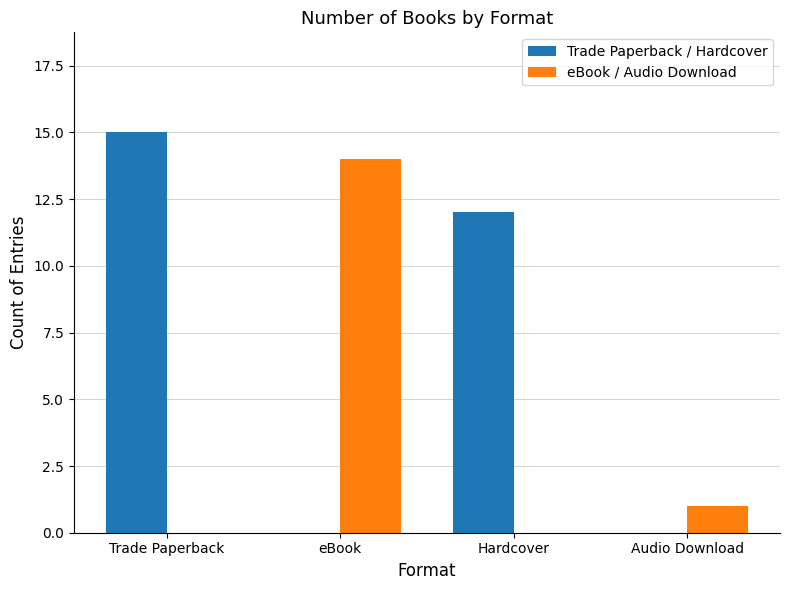

What is the total value across all series at Trade Paperback?

15